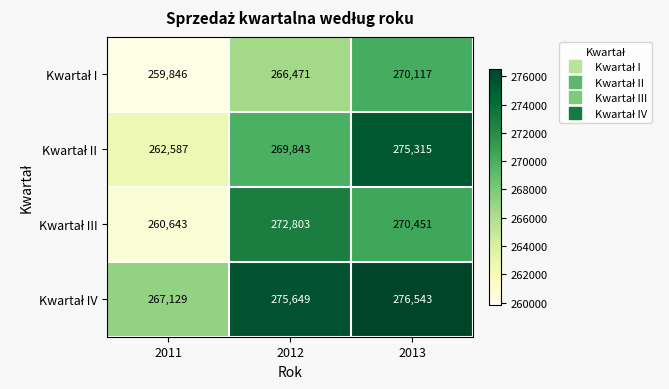

At which category does the chart reach its peak across all series?

2013